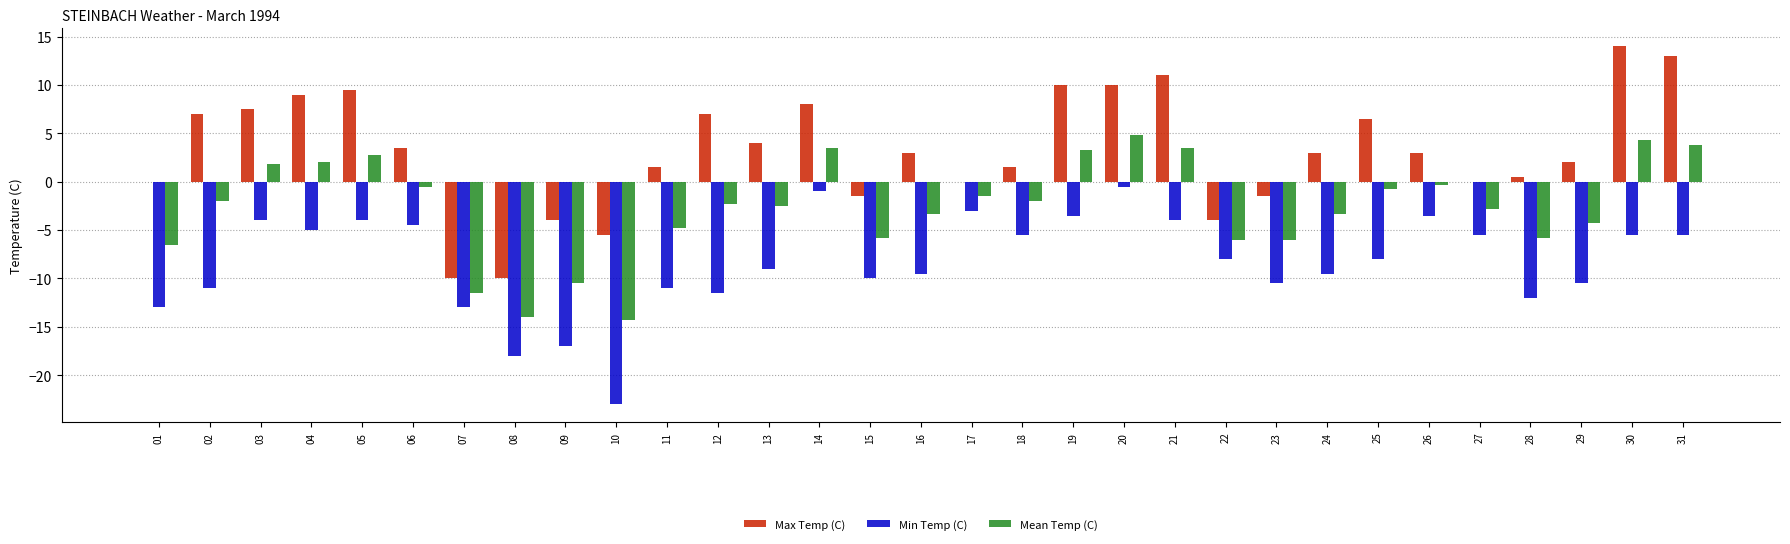

What is the total value across all series at 25?

-2.3